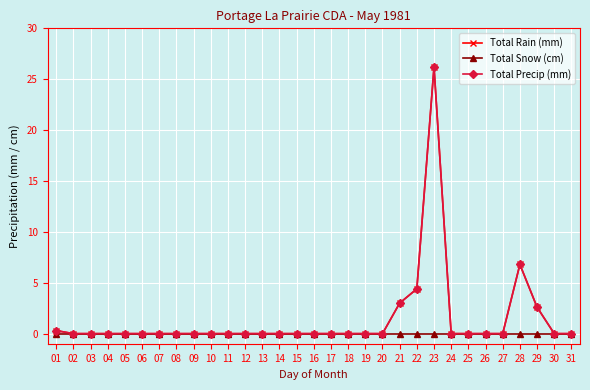

What is the difference between the second highest and minimum values in the Total Precip (mm) series?

6.8